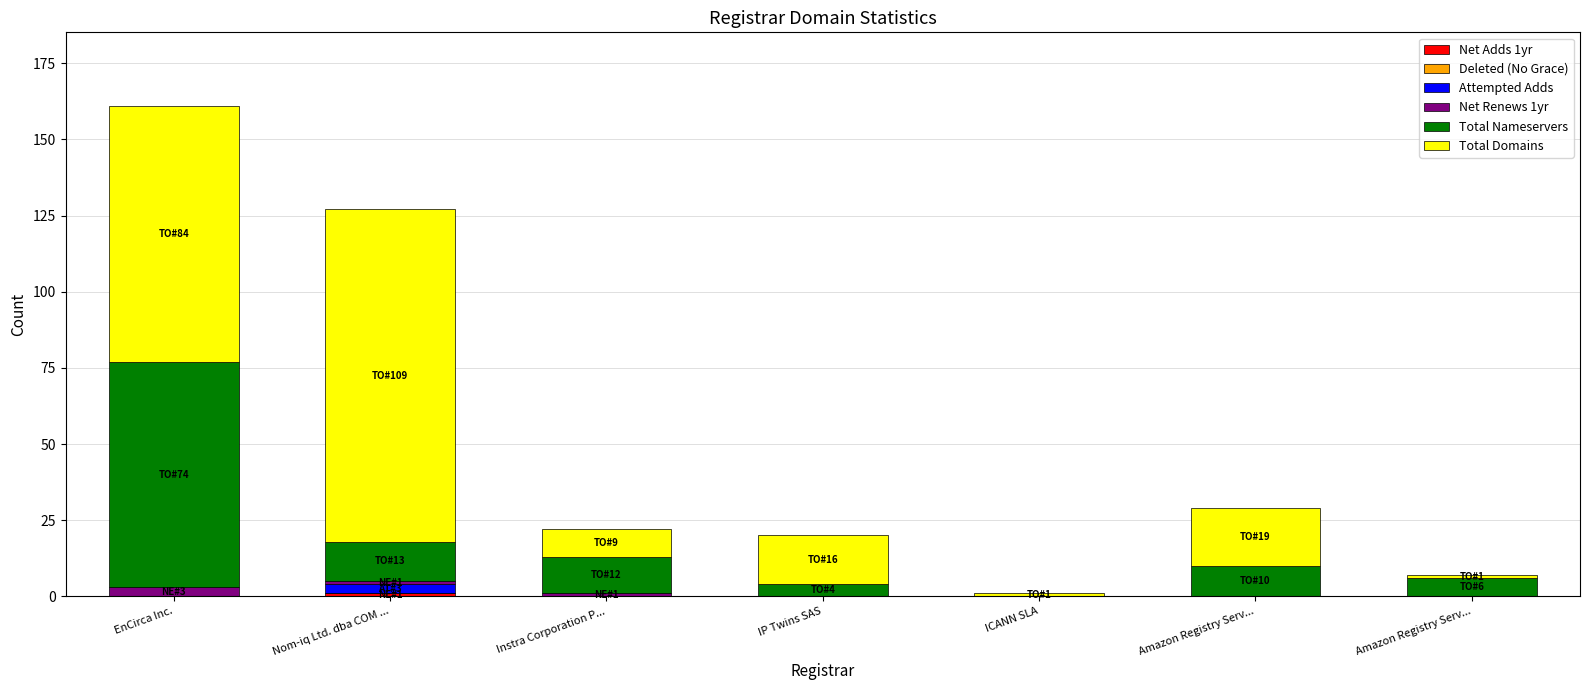

Count the number of data series in this chart.

5